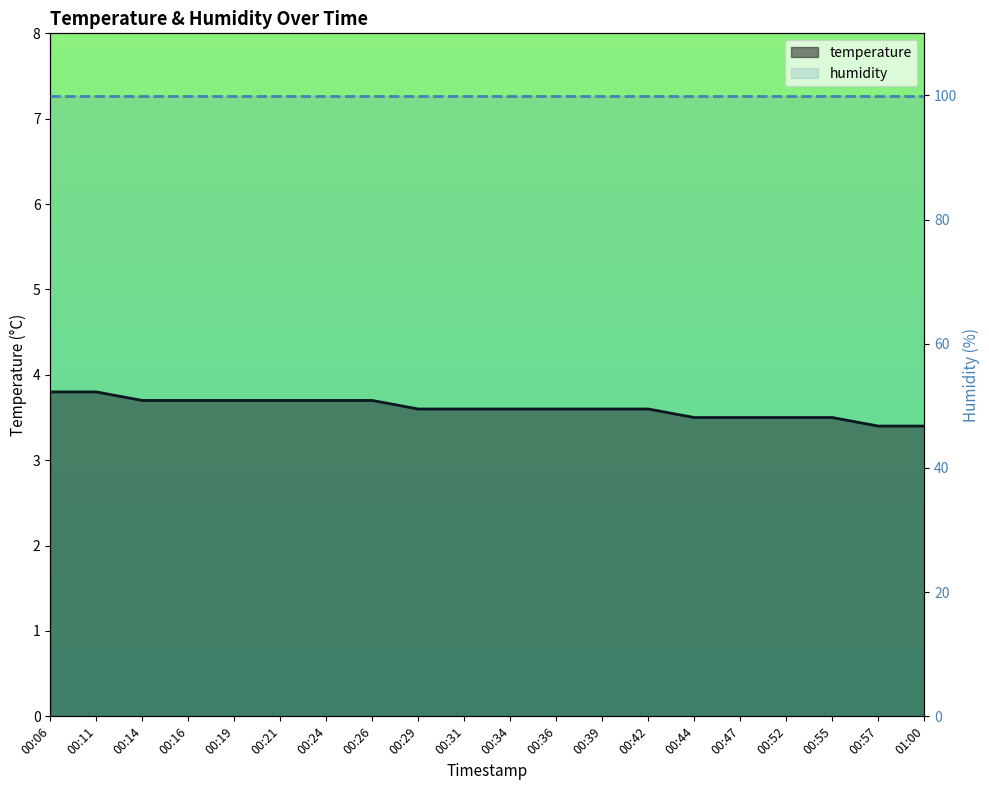

Is the value of temperature at 00:34 greater than the value of humidity at 00:34?

No